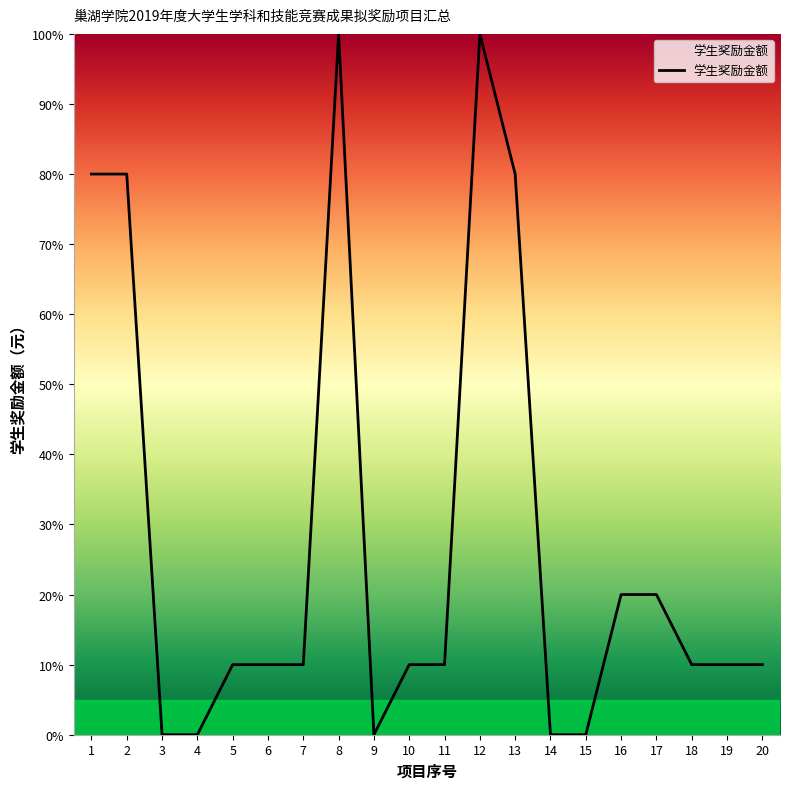

True or false: the data shows 0 at 3.

True